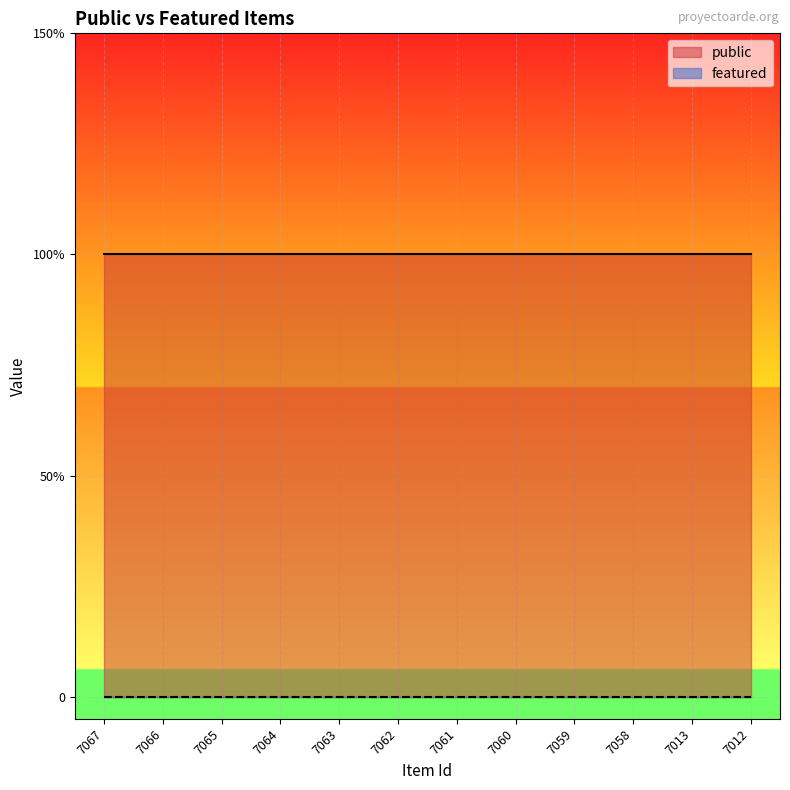

Is it true that featured equals 0 at 7060?

True